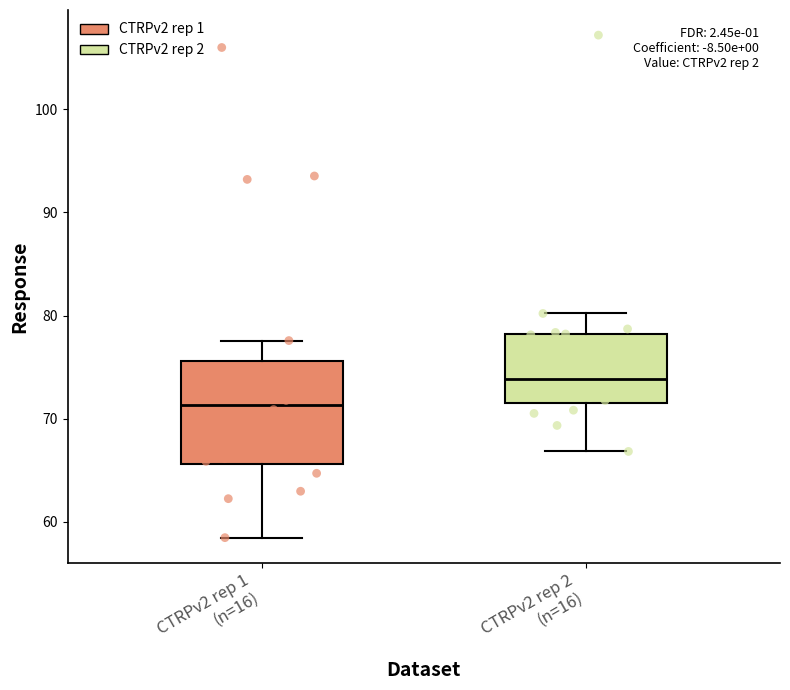

Reading left to right, read every box against the y-axis: the position of its median line, the range the box covers, and the ends of its whiskers. The values are not printed on the chart, so give them approximately, as read against the axis.

CTRPv2 rep 1 (n=16): median 71, box 66 to 76, whiskers 58 to 78
CTRPv2 rep 2 (n=16): median 74, box 72 to 78, whiskers 67 to 80